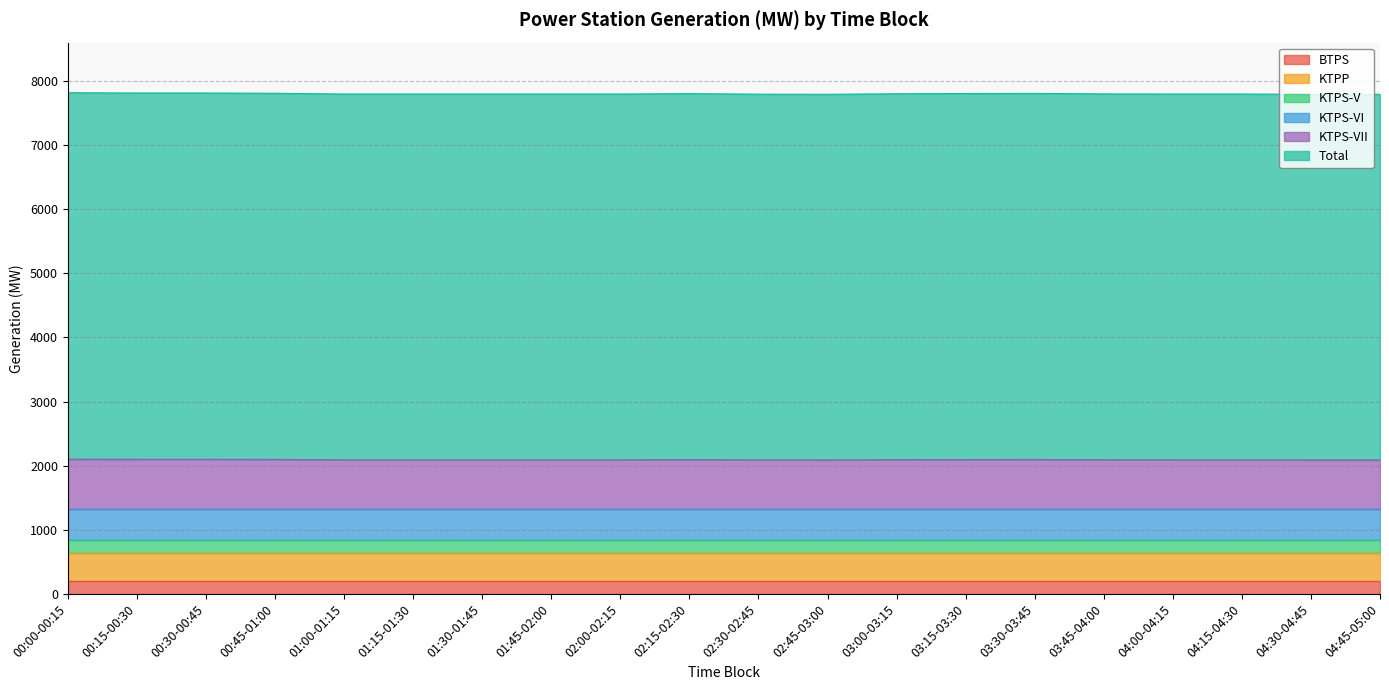

Which category has the lowest value in the KTPS-V series?

00:00-00:15